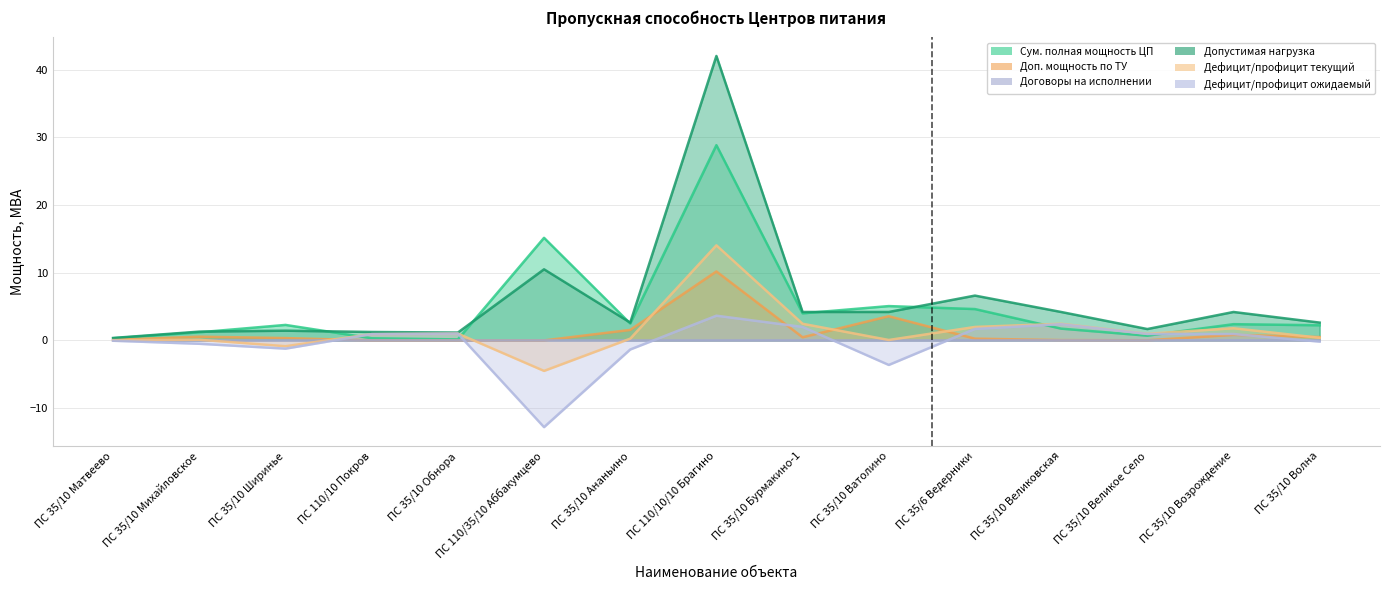

What is the label of the 10th point from the left?

ПС 35/10 Ватолино